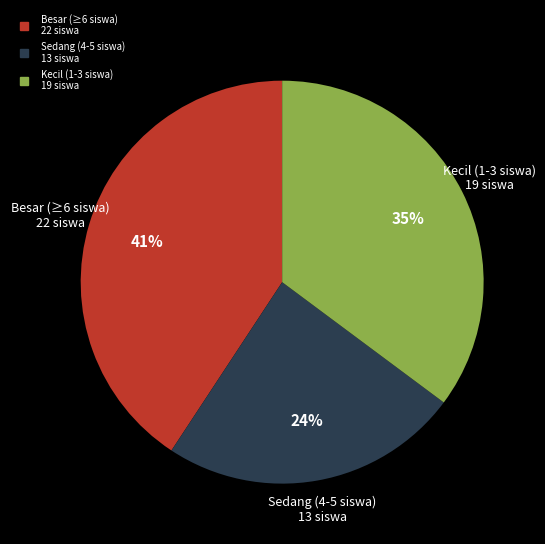

Is there any slice that represents more than half of the pie?

No